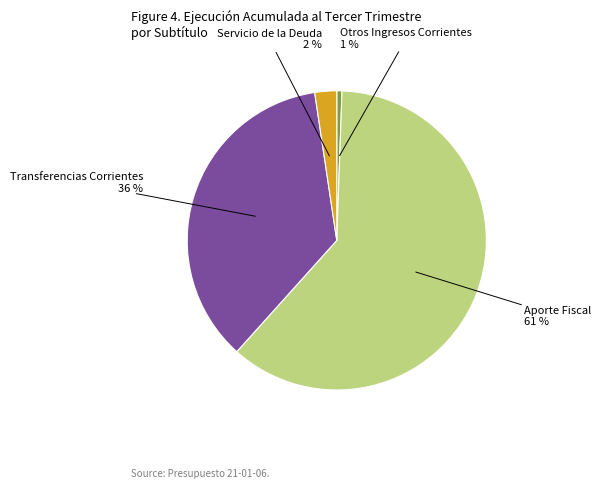

Is it true that Aporte Fiscal is 50% of the pie?

False